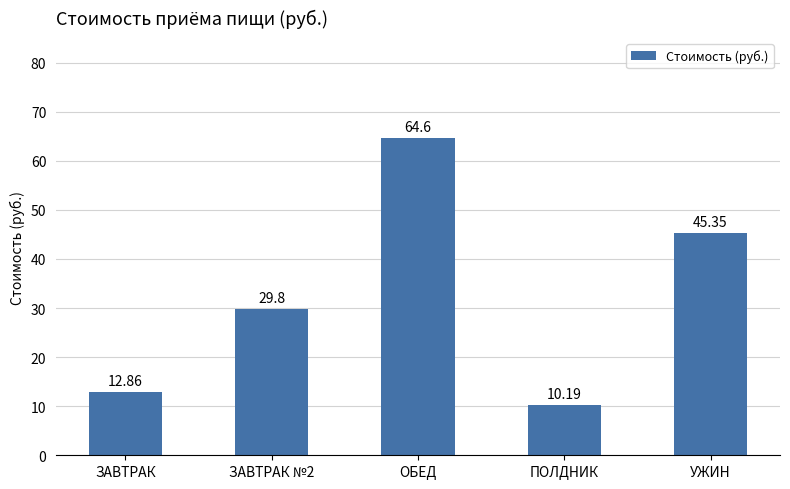

How many data points are less than 29?

2